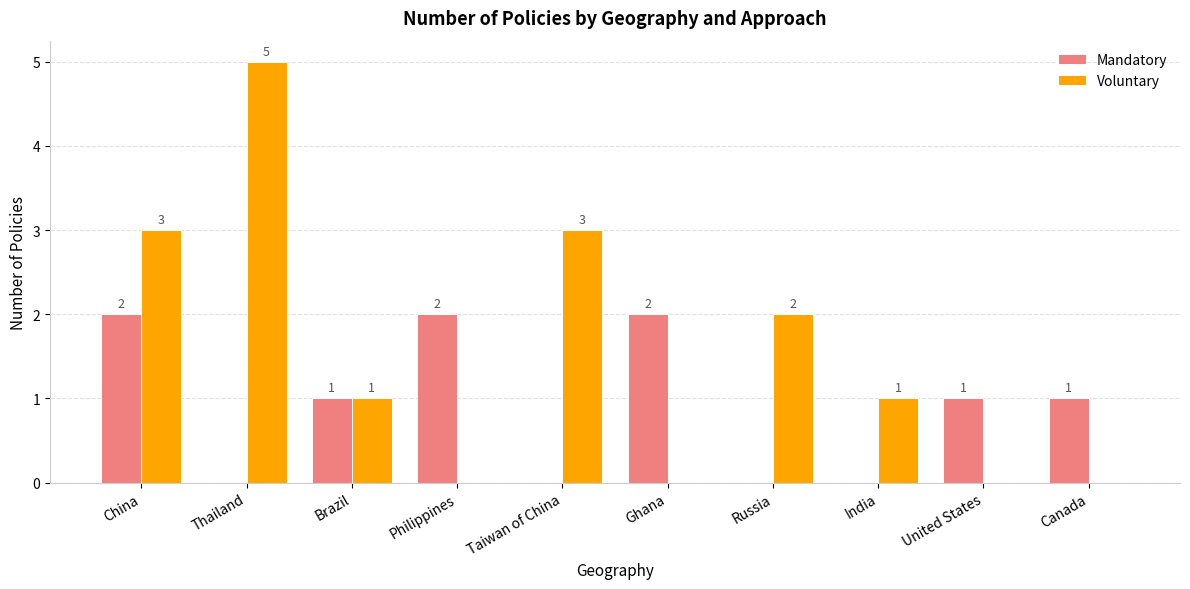

True or false: Mandatory has a value of 1 at India.

False